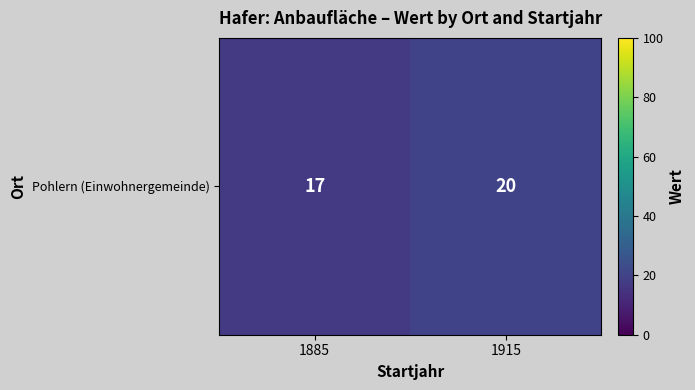

Which has a higher value, 1915 or 1885?

1915